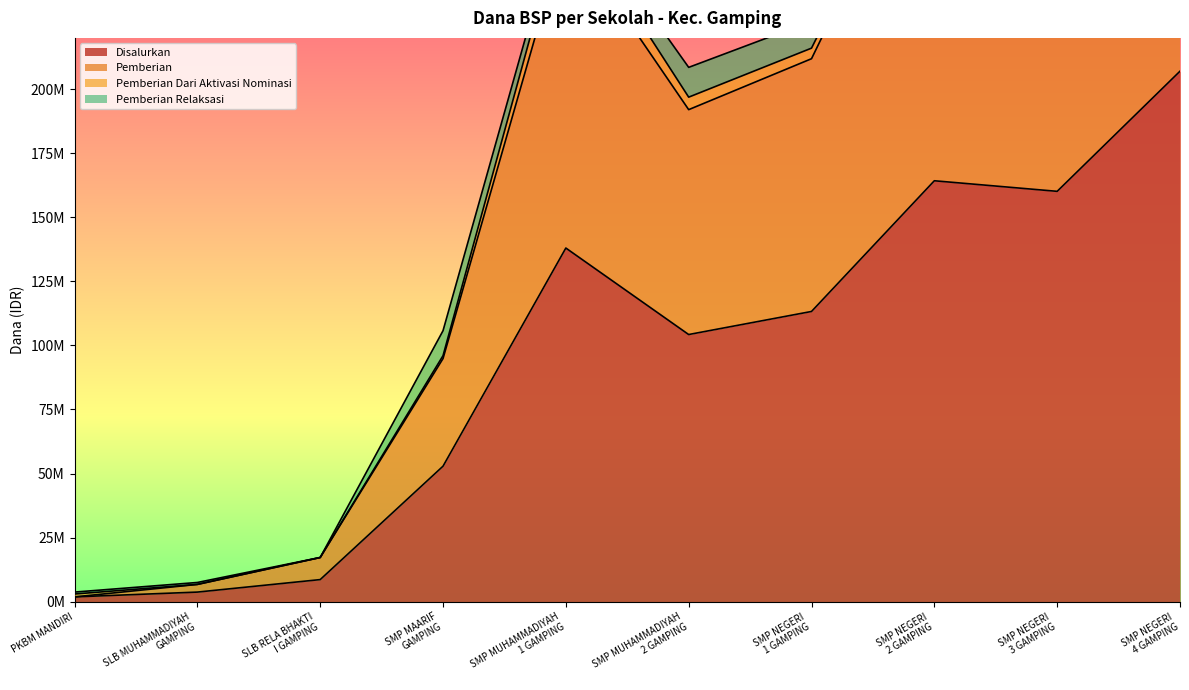

Is it true that Disalurkan equals 3750000 at SLB MUHAMMADIYAH
GAMPING?

True